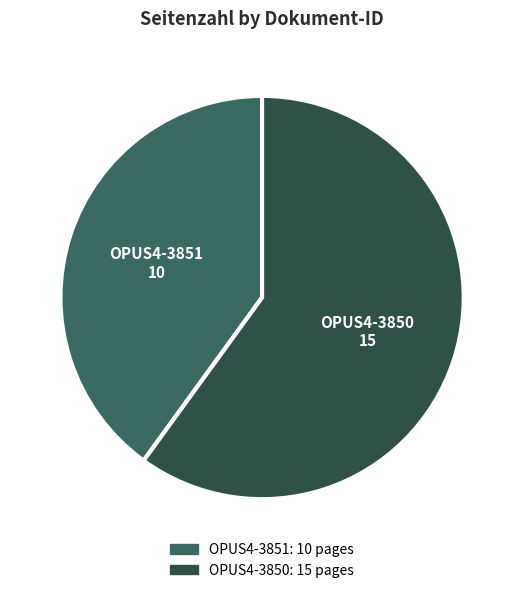

Which has a higher value, OPUS4-3850 or OPUS4-3851?

OPUS4-3850